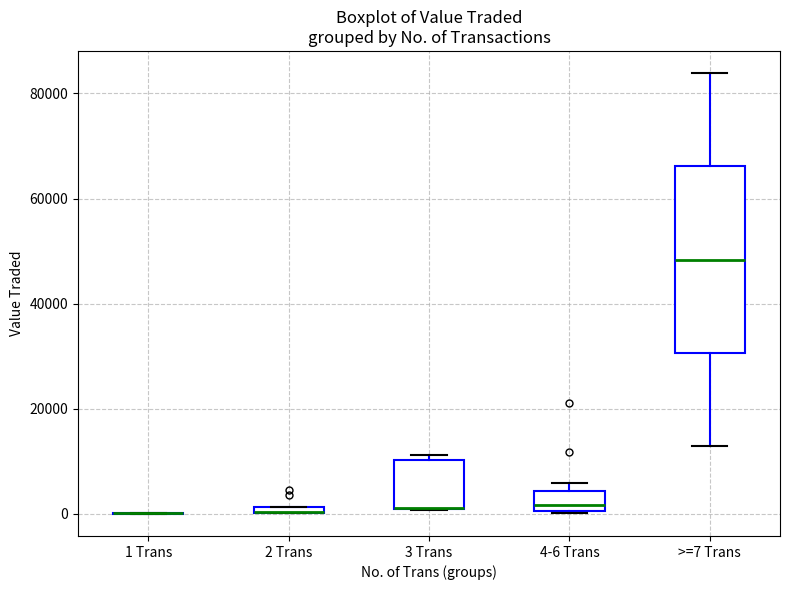

Which box is the tallest, from its lower edge to its upper edge?

>=7 Trans